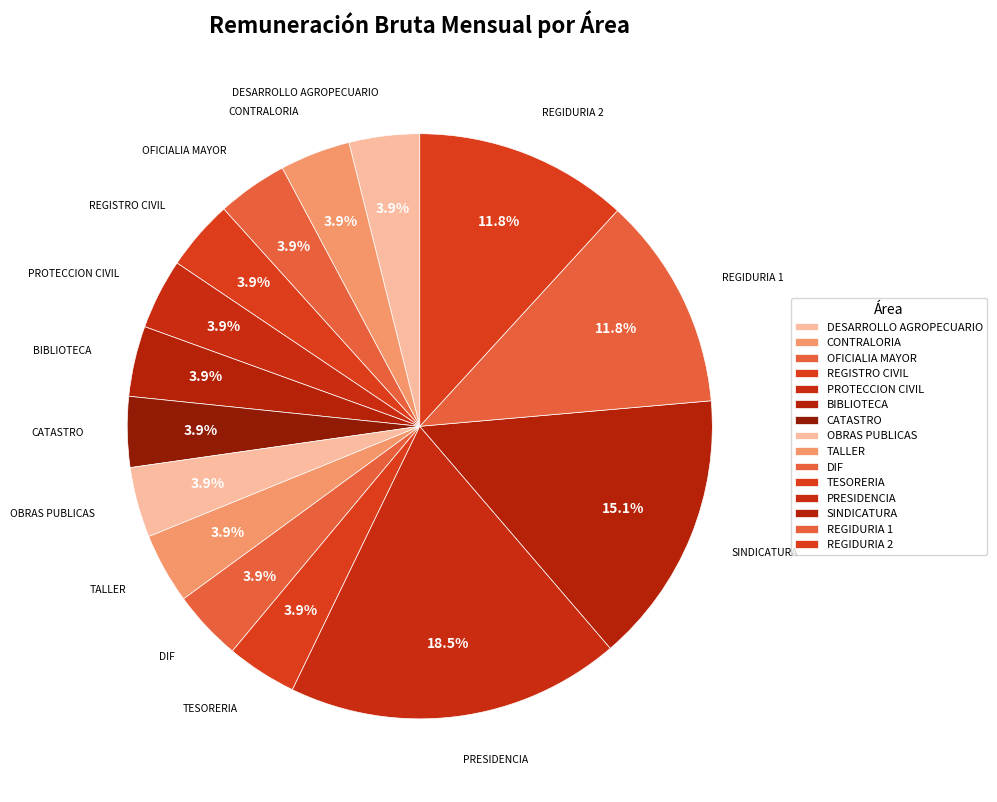

Which slice is the largest?

PRESIDENCIA